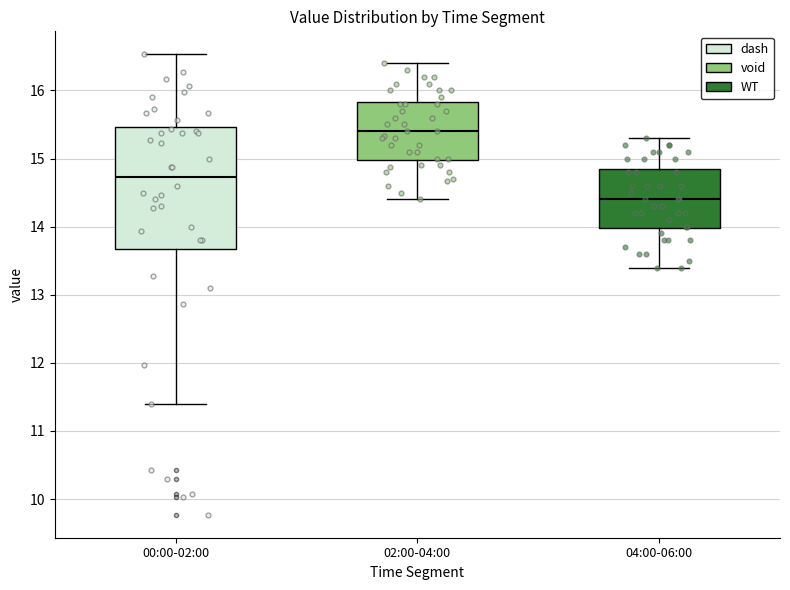

Reading left to right, transcribe this box plot: for each box, give where its median line is, the range the box spans, and where its two whiskers end, as read against the y-axis. The values are not printed on the chart, so give them approximately, as read against the axis.

00:00-02:00: median 14.7, box 13.7 to 15.5, whiskers 11.4 to 16.5
02:00-04:00: median 15.4, box 15.0 to 15.8, whiskers 14.4 to 16.4
04:00-06:00: median 14.4, box 14.0 to 14.9, whiskers 13.4 to 15.3